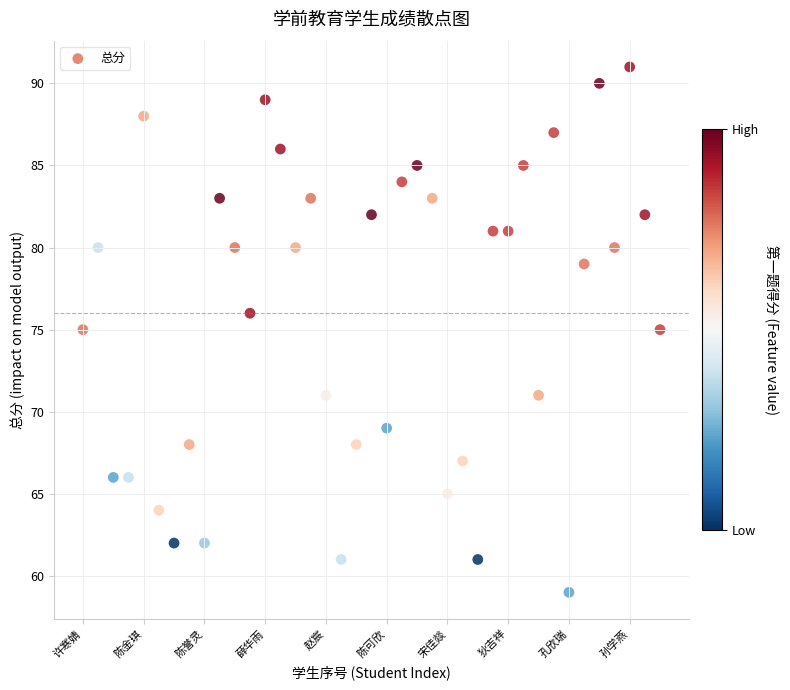

What is the range of Y values (max minus min)?

32